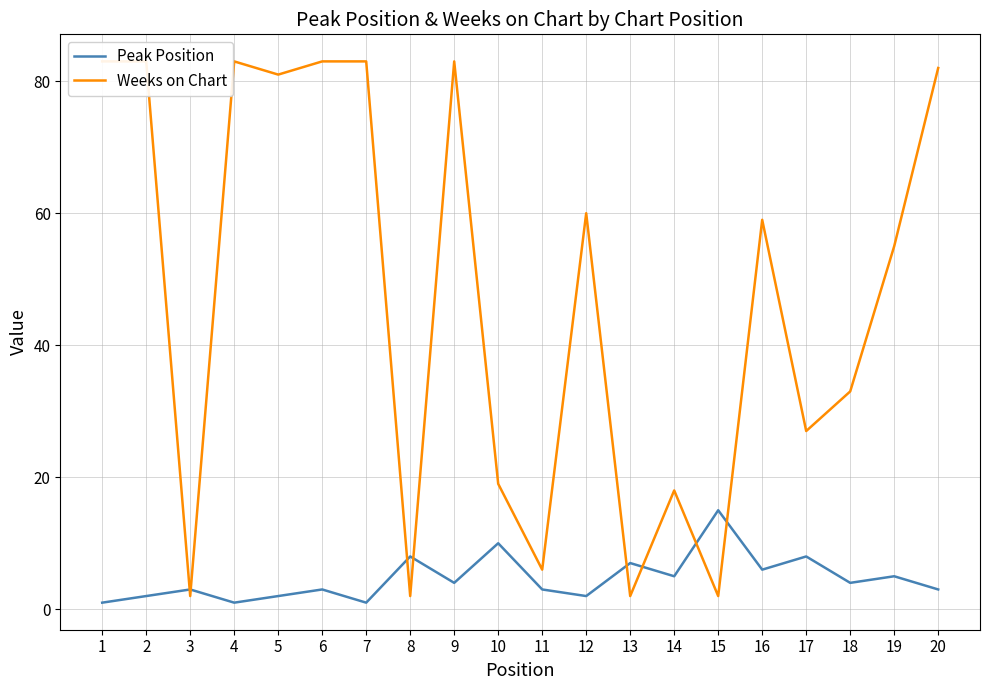

What is the difference between the maximum and minimum values in the Weeks on Chart series?

81